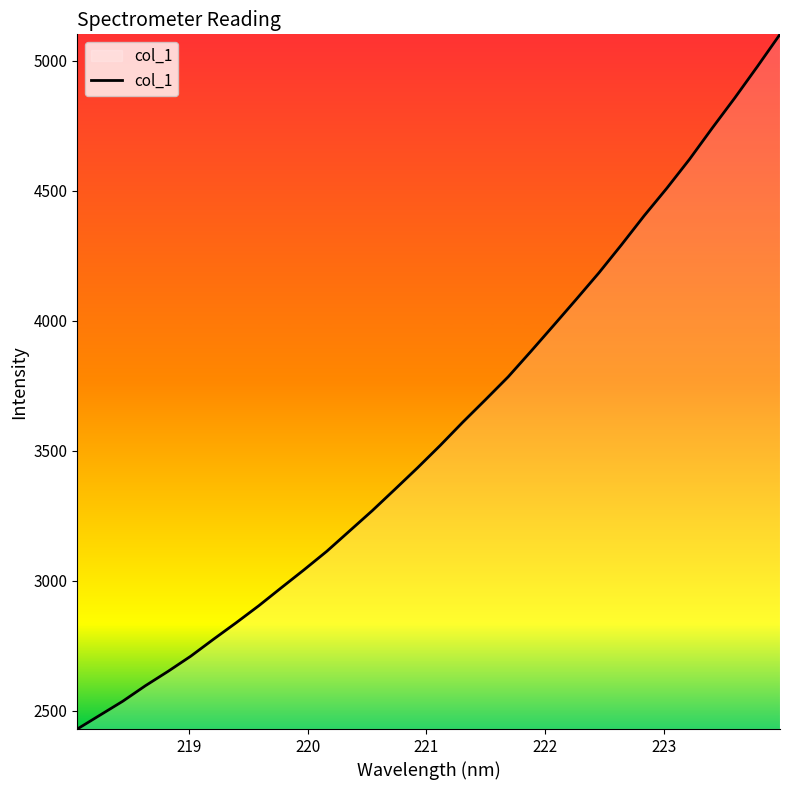

What is the difference between the maximum and minimum values?

2672.4